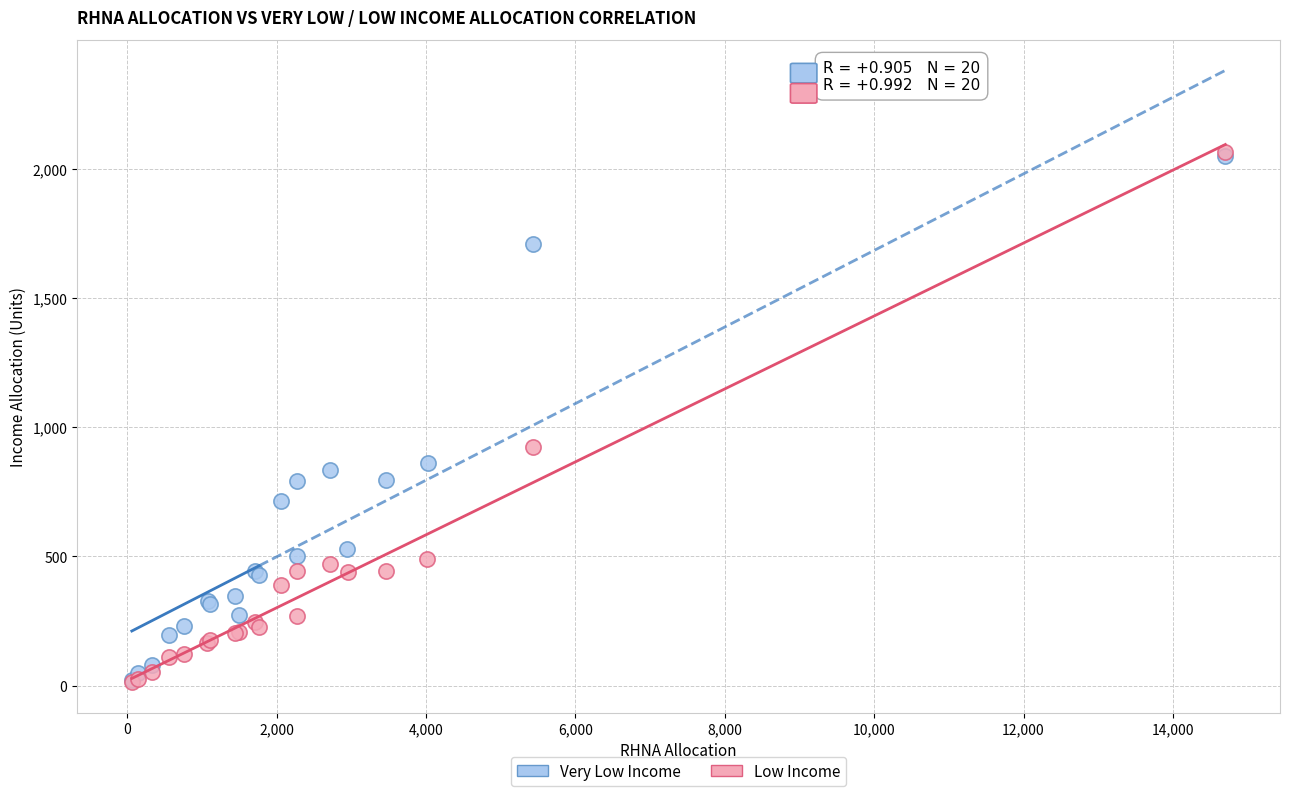

Which series has the widest spread of Y values?

Low Income